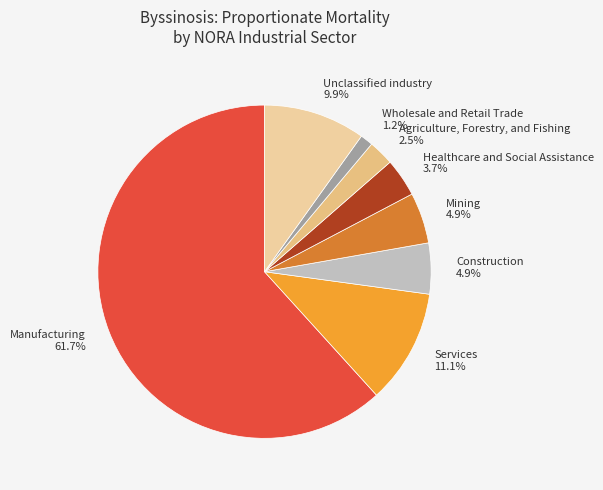

What portion of the pie excludes Wholesale and Retail Trade 1.2%?

98.8%